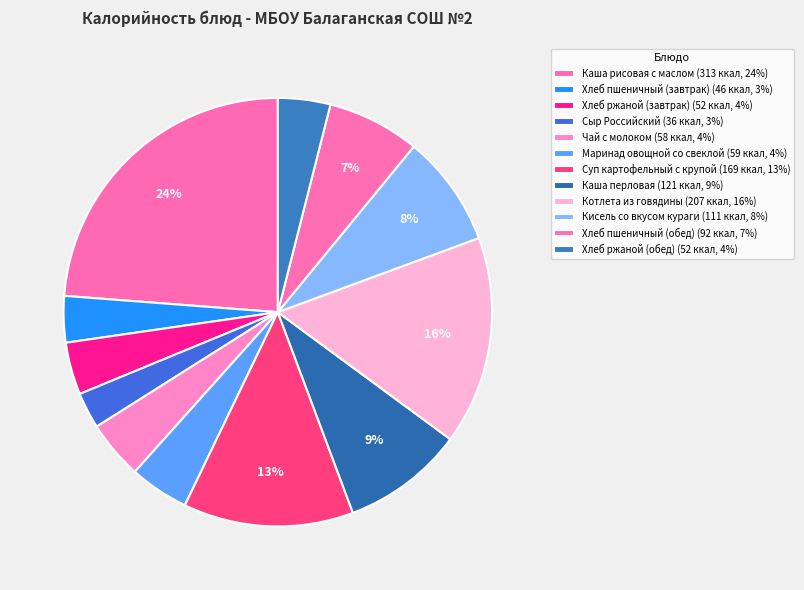

Between Суп картофельный с крупой and Каша рисовая с маслом, which is larger?

Каша рисовая с маслом